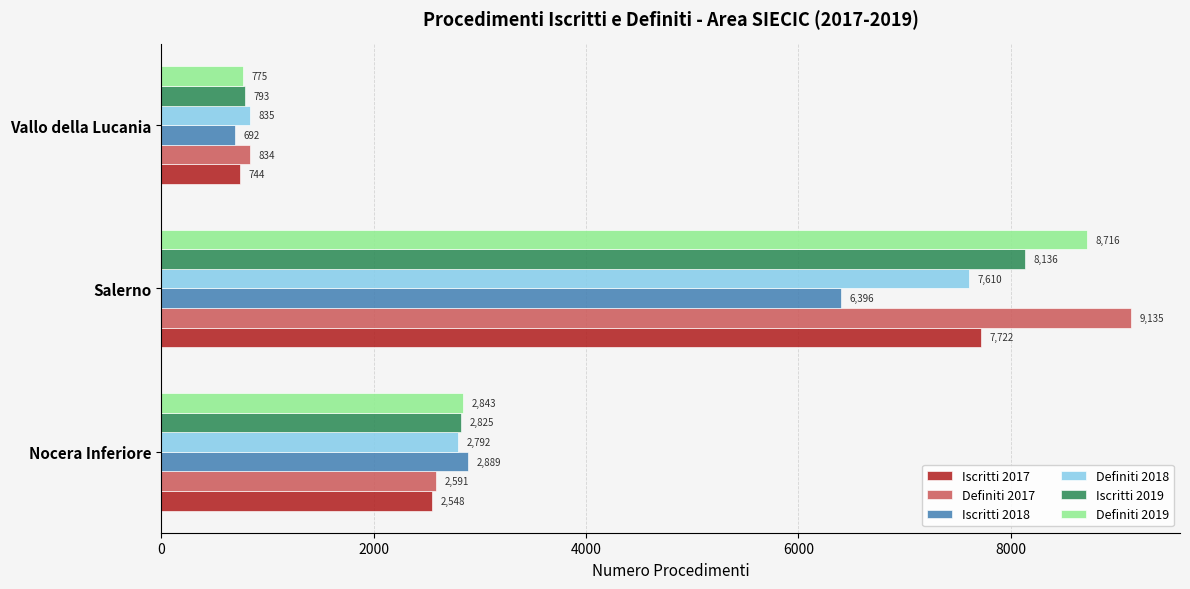

Is it true that Definiti 2018 equals 1338 at Vallo della Lucania?

False